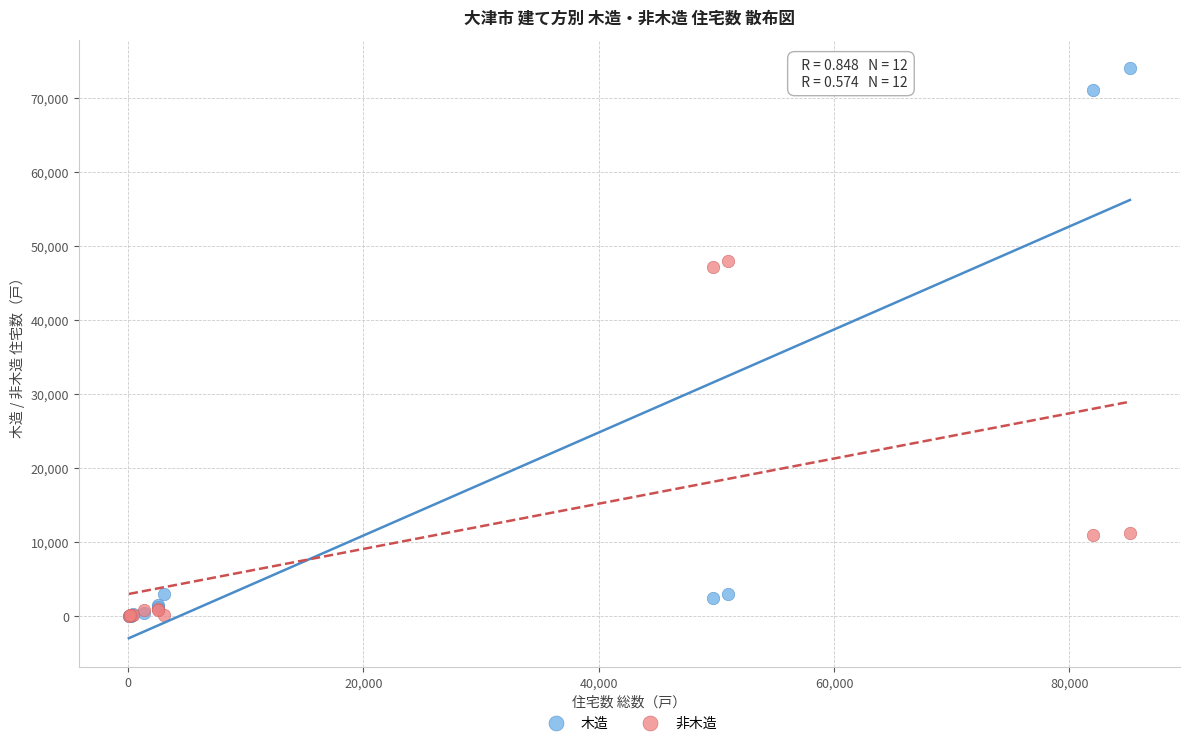

What are all the series names shown in the legend?

木造, 非木造